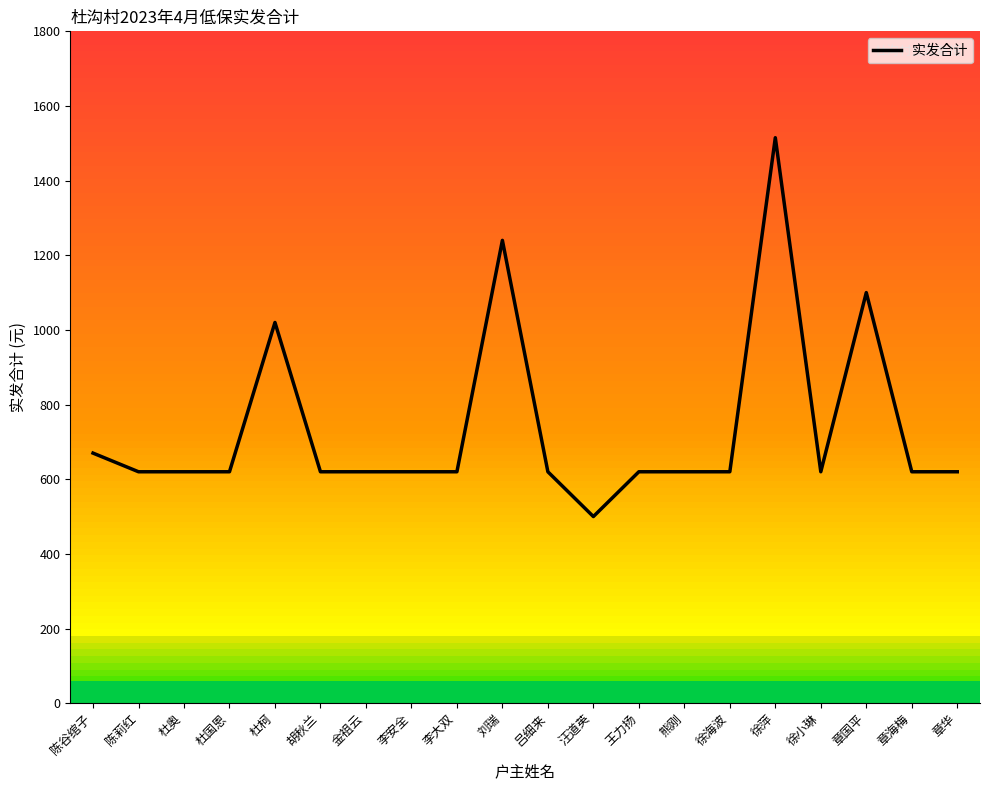

What is the change in value from 陈谷绾子 to 李安全?

-50